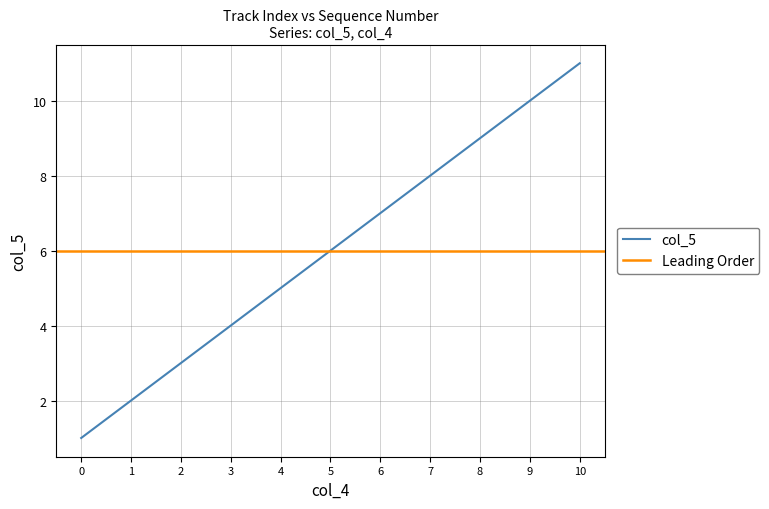

True or false: col_5 has a value of 9 at 8.

True